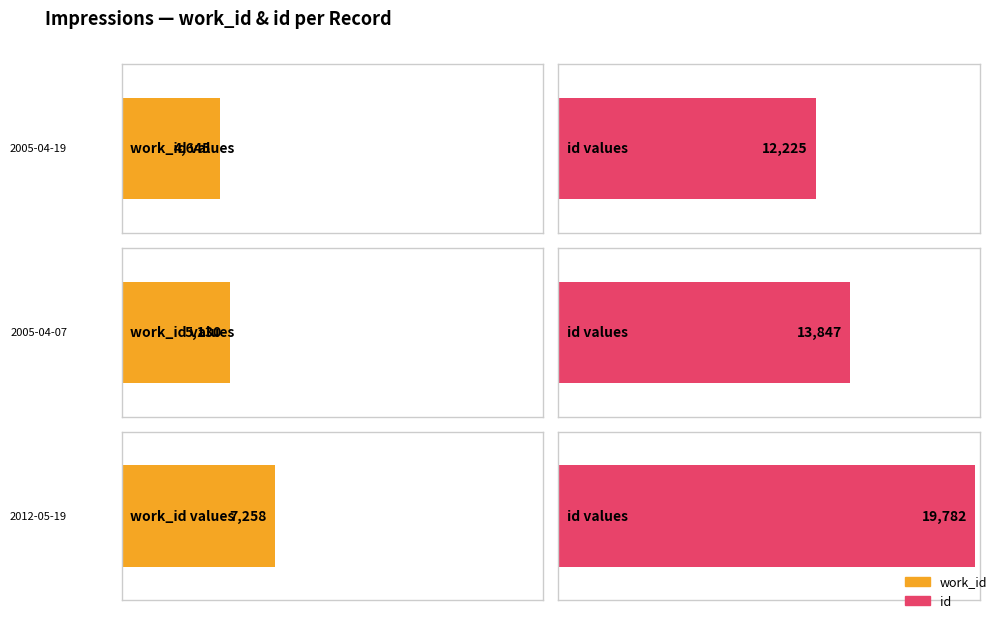

Reading left to right, list all the values displayed in this chart.

work_id: 4645	5130	7258
id: 12225	13847	19782